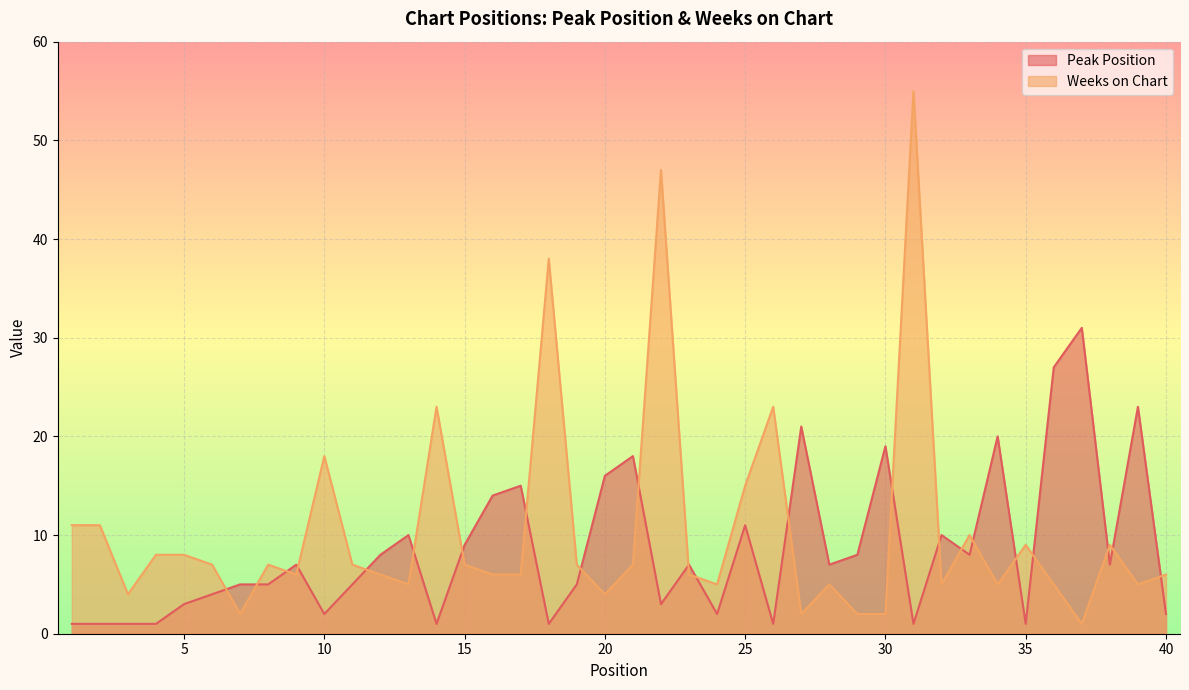

Where is Weeks on Chart nearest to the value 28?

14